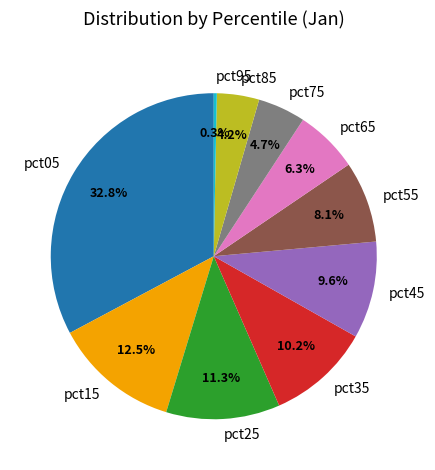

Count the number of slices in the pie.

10